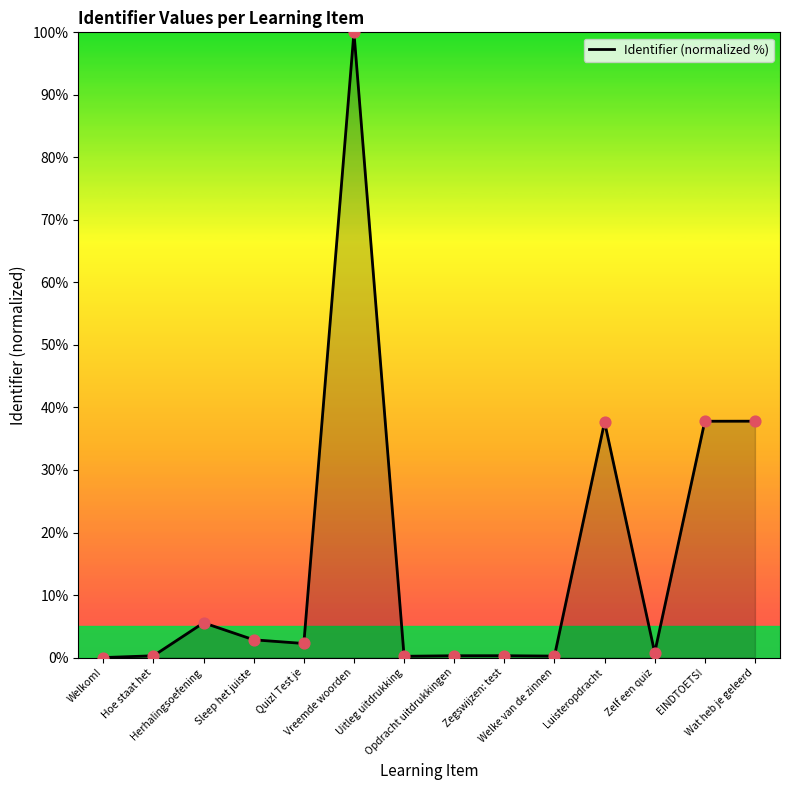

What is the change in value from Vreemde woorden to Opdracht uitdrukkingen?

-99.7